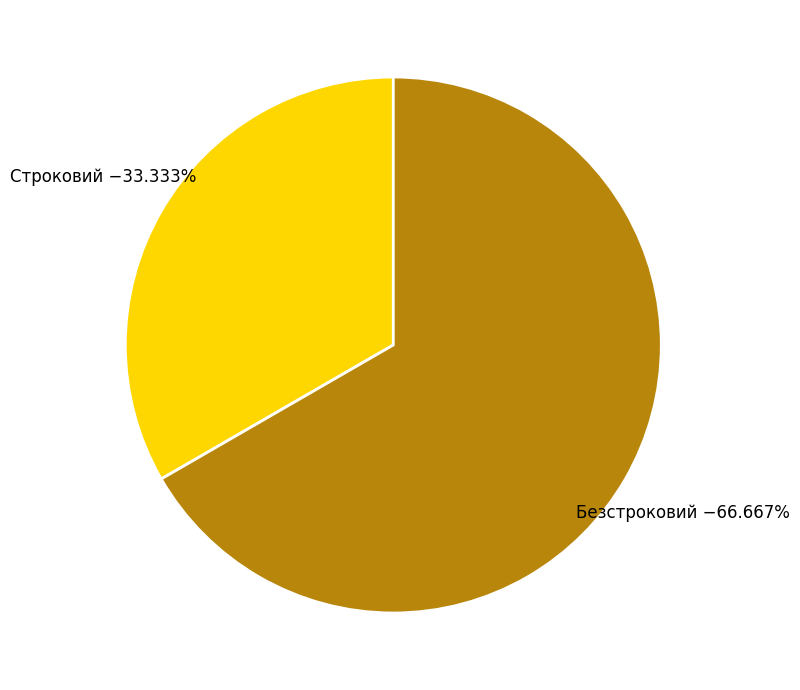

Is the sum of Безстроковий and Строковий greater than half?

Yes